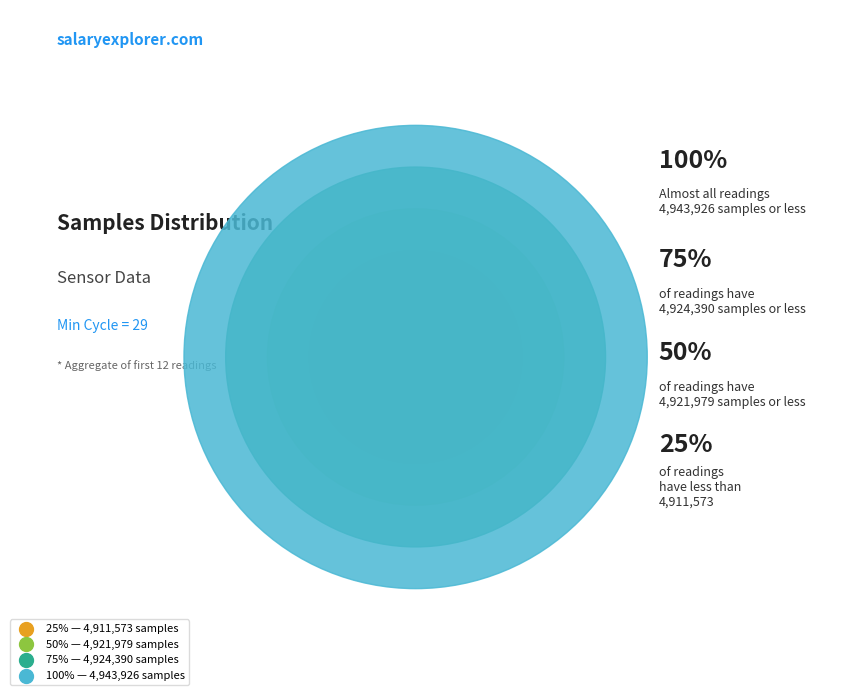

How much of the chart is everything except 29?

91.7%